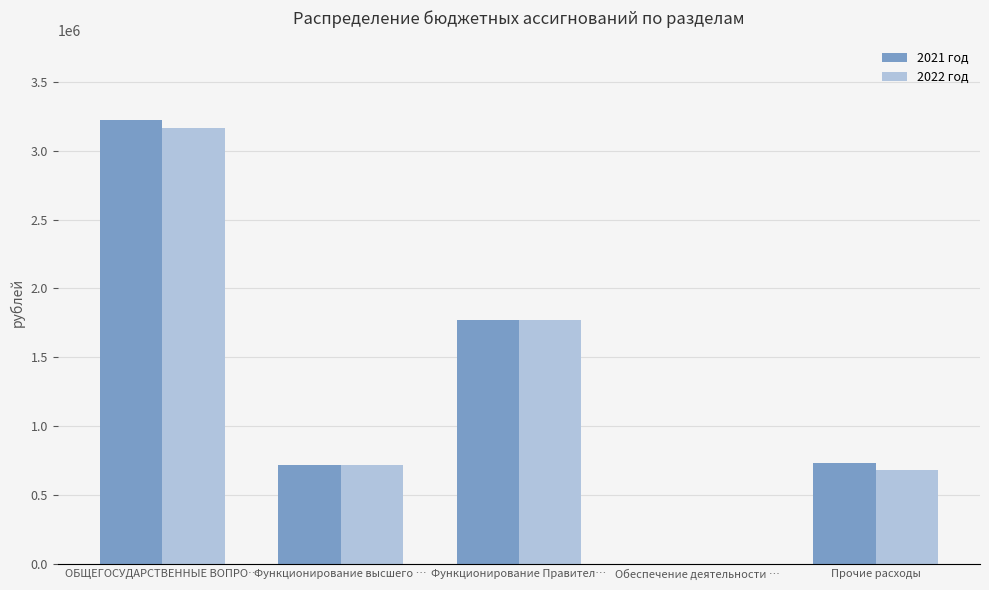

Are the bars grouped side by side (vs. stacked)?

Yes